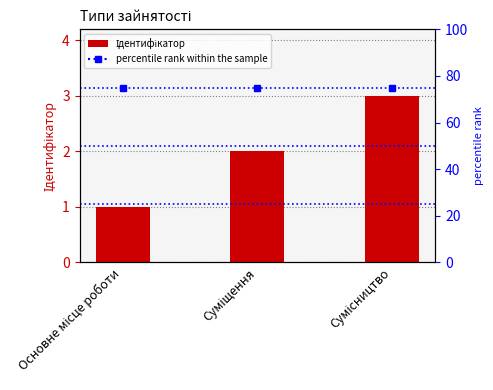

Reading right to left, list all the values displayed in this chart.

Сумісництво=3	Суміщення=2	Основне місце роботи=1